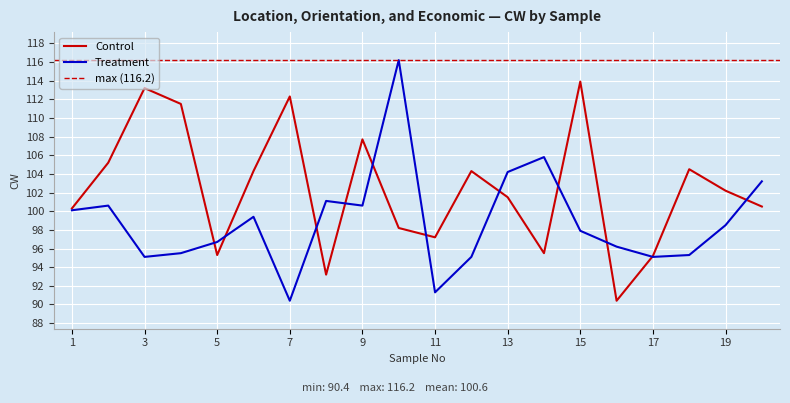

How many distinct data groups are displayed?

2